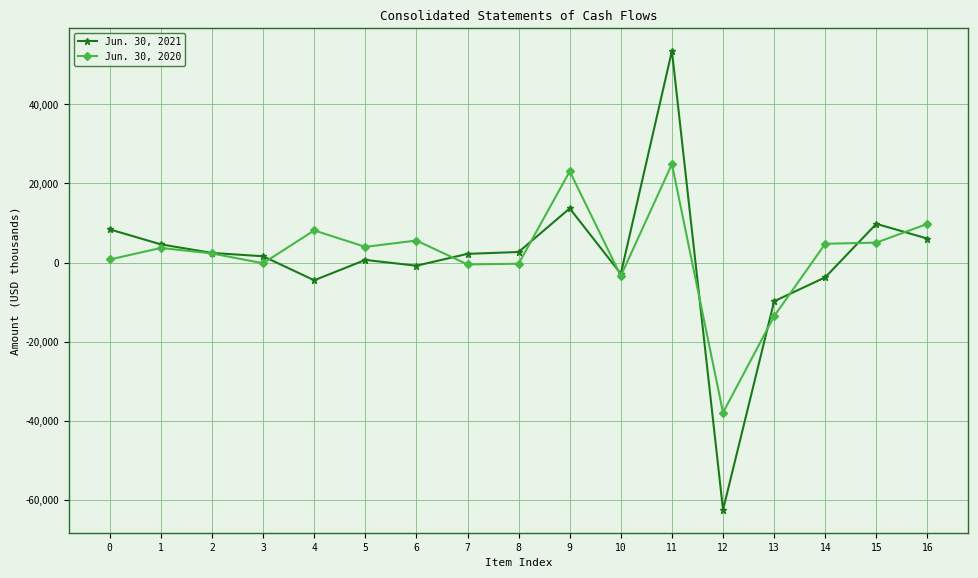

Count the number of categories in the chart.

17